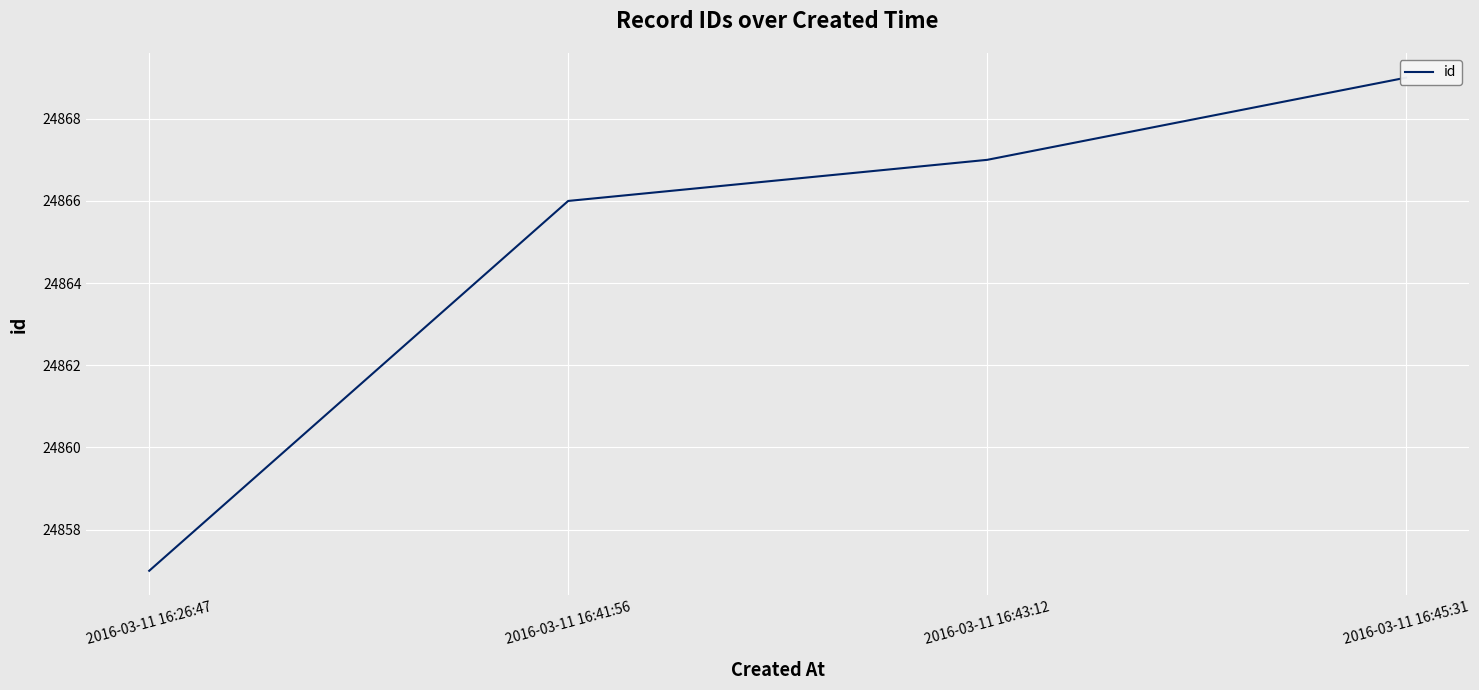

Rank the categories by value from lowest to highest.

2016-03-11 16:26:47, 2016-03-11 16:41:56, 2016-03-11 16:43:12, 2016-03-11 16:45:31